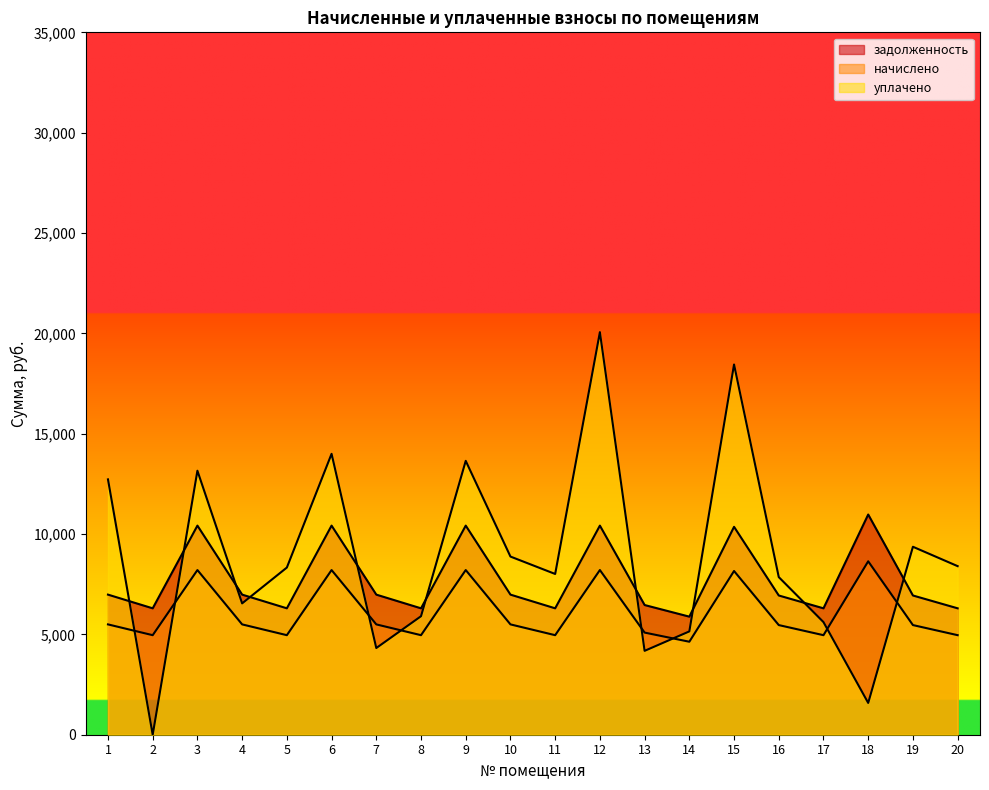

Reading right to left, what are all the values shown in this chart?

задолженность: 6298.6	6937.9	10972.8	6298.6	6937.9	10359.4	5883.8	6462.7	10419.8	6298.6	6981.1	10419.8	6298.6	6981.1	10419.8	6298.6	6981.1	10419.8	6298.6	6981.1
начислено: 4960.1	5463.6	8641.1	4960.1	5463.6	8158.0	4633.6	5089.4	8205.6	4960.1	5497.7	8205.6	4960.1	5497.7	8205.6	4960.1	5497.7	8205.6	4960.1	5497.7
уплачено: 8399.9	9366.2	1584.0	5611.2	7854.9	18449.0	5148.4	4179.6	20059.3	8010.2	8877.6	13646.9	5904.9	4320.0	13996.8	8330.0	6544.8	13155.0	0.0	12723.8